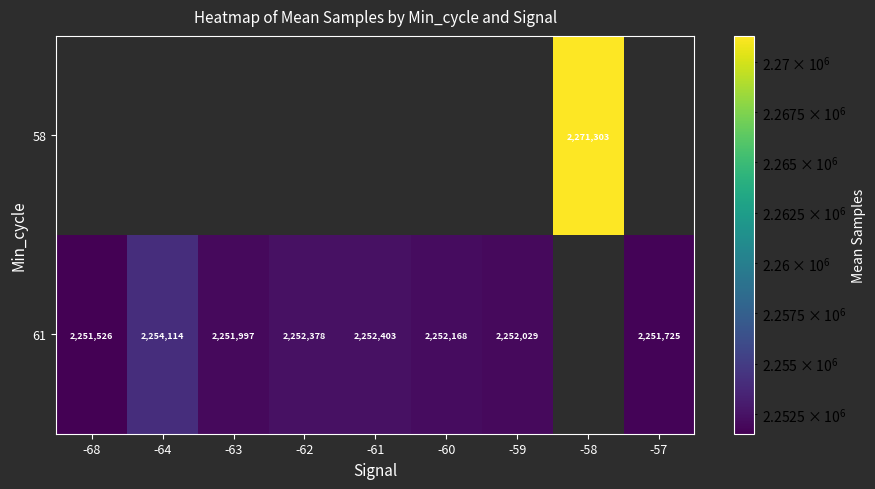

What is the difference between the 61 values at -60 and -59?

139